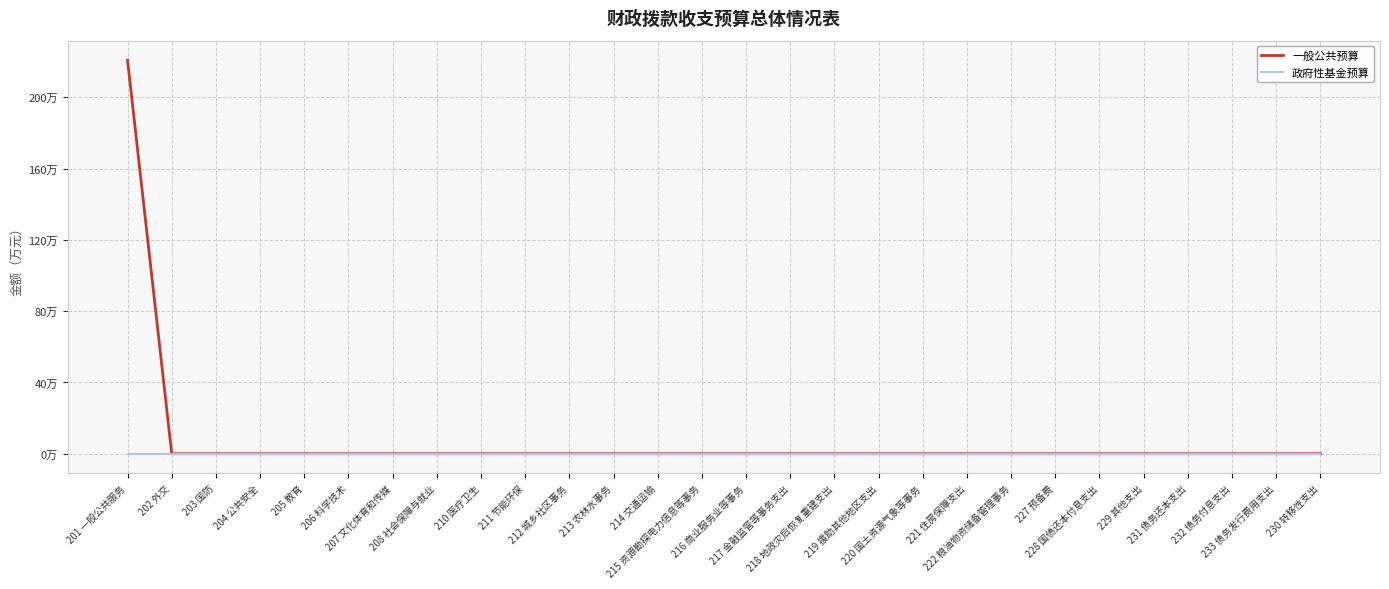

Reading right to left, list all the values displayed in this chart.

一般公共预算: 0.0	0.0	0.0	0.0	0.0	0.0	0.0	0.0	0.0	0.0	0.0	0.0	0.0	0.0	0.0	0.0	0.0	0.0	0.0	0.0	0.0	0.0	0.0	0.0	0.0	0.0	0.0	220.8
政府性基金预算: 0.0	0.0	0.0	0.0	0.0	0.0	0.0	0.0	0.0	0.0	0.0	0.0	0.0	0.0	0.0	0.0	0.0	0.0	0.0	0.0	0.0	0.0	0.0	0.0	0.0	0.0	0.0	0.0